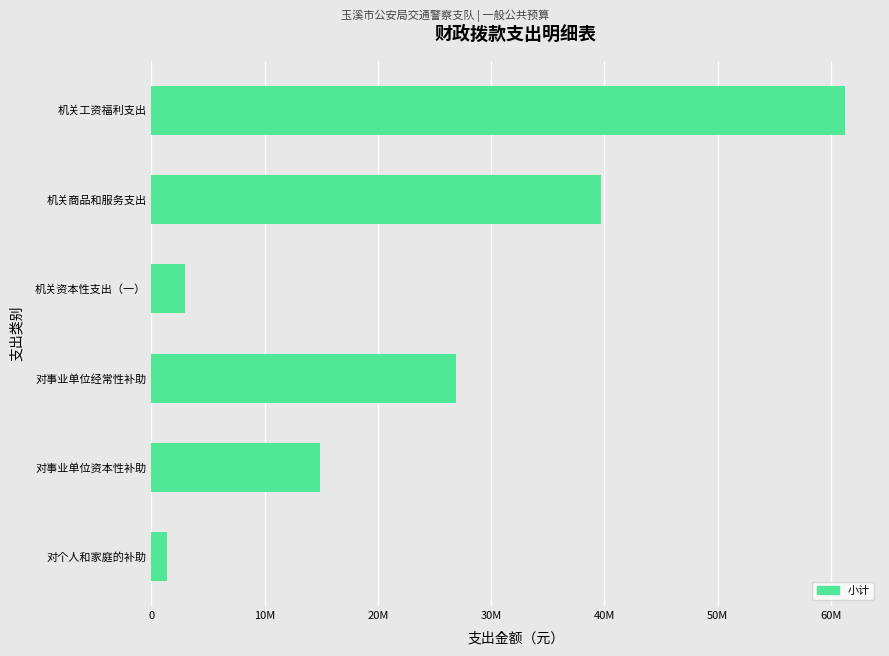

Where is the data nearest to the value 31330457?

对事业单位经常性补助